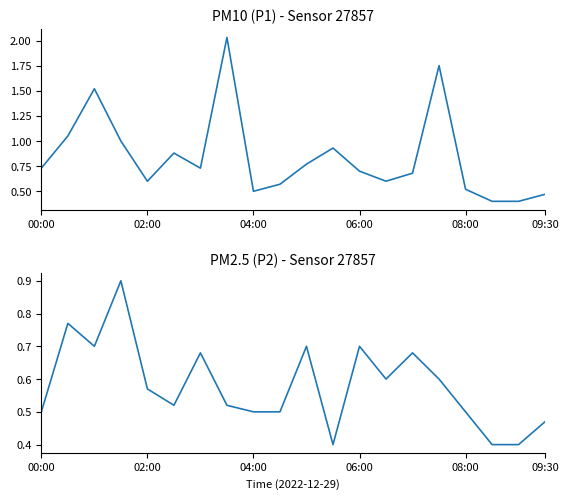

Rank the series by their average value, from lowest to highest.

P2, P1